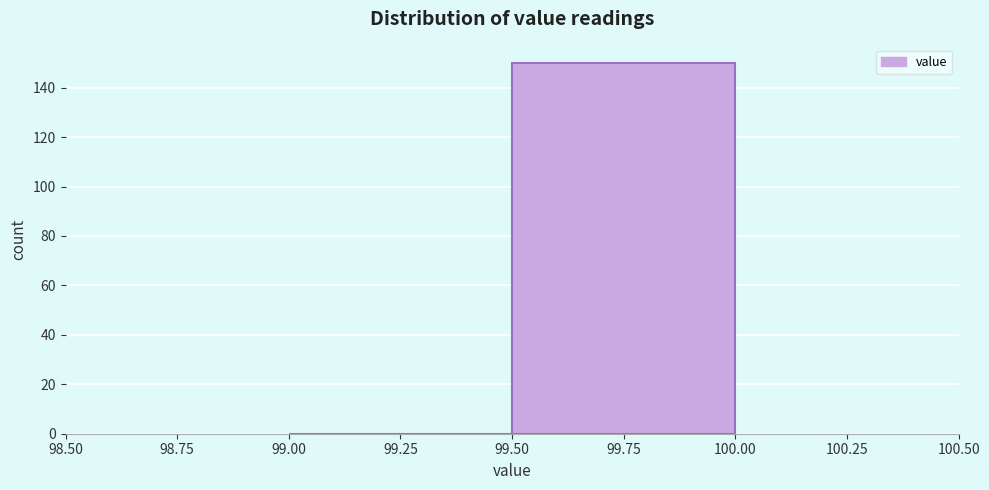

Reading left to right, transcribe this chart: for each bar, give the range it covers on the x-axis and its height. The values are not printed on the chart, so give them approximately, as read against the axis.

99.00 to 99.50: 0
99.50 to 100.00: 150